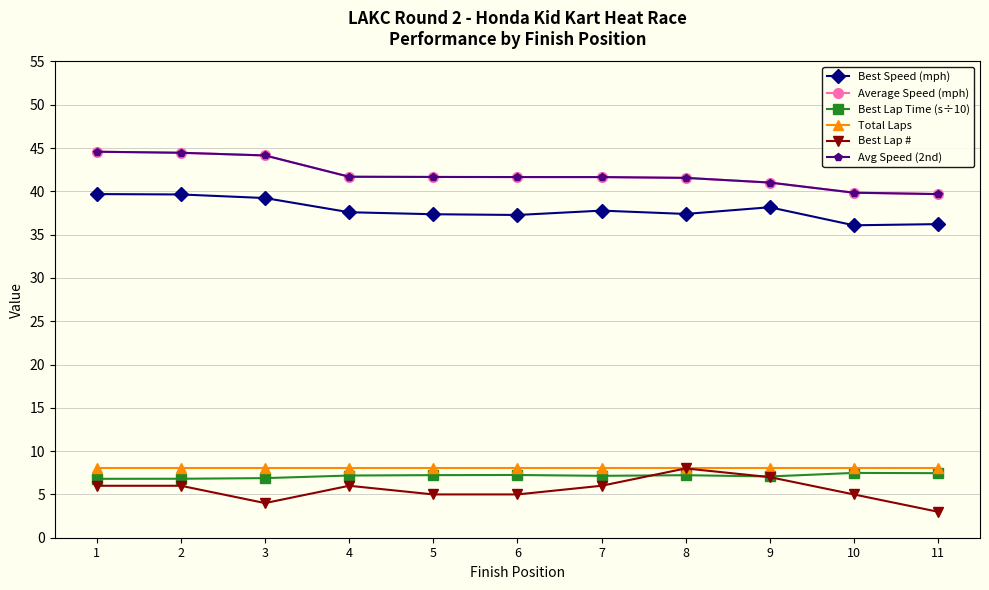

The Best Lap # series shows 5.0 at 5. True or false?

True